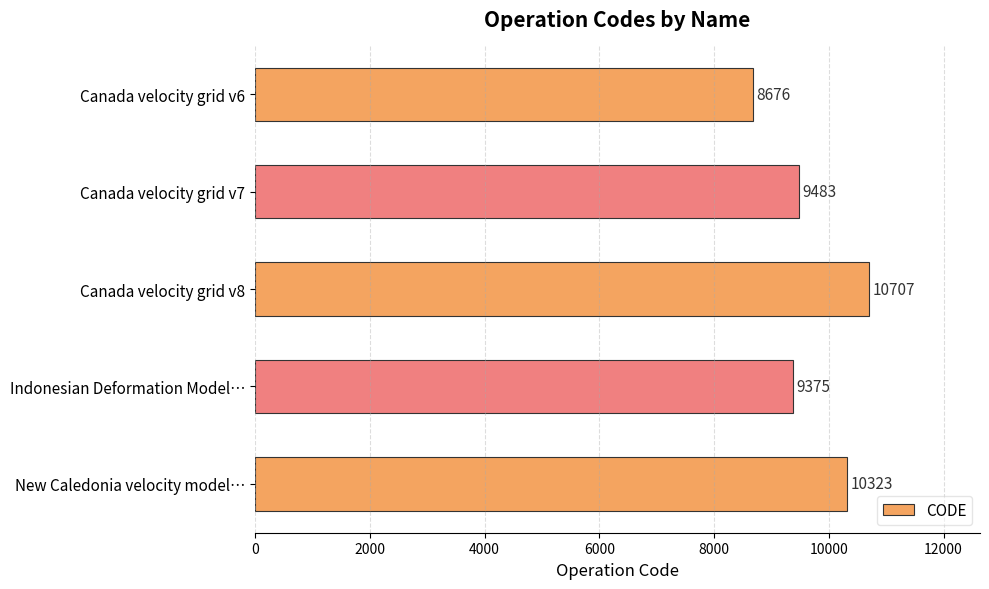

What is the average value?

9713